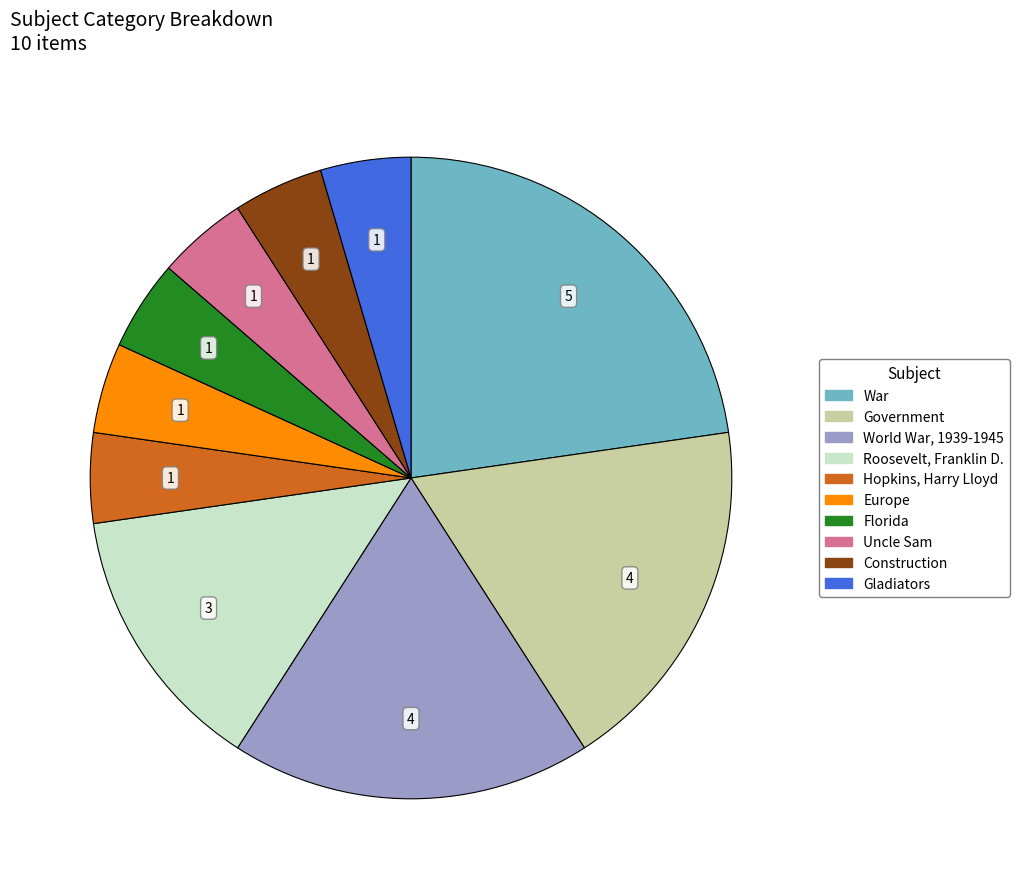

The Construction slice represents 5% of the pie. True or false?

True